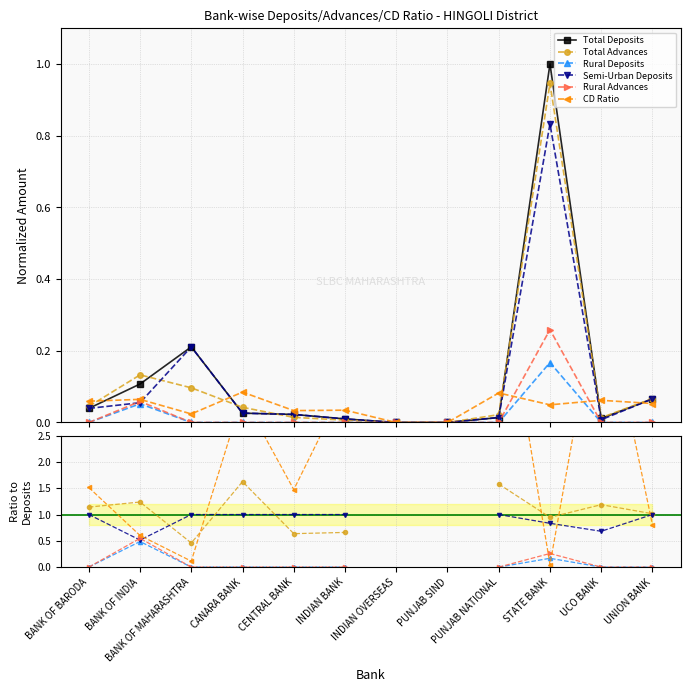

How many interior local peaks does the Rural Advances series have?

2